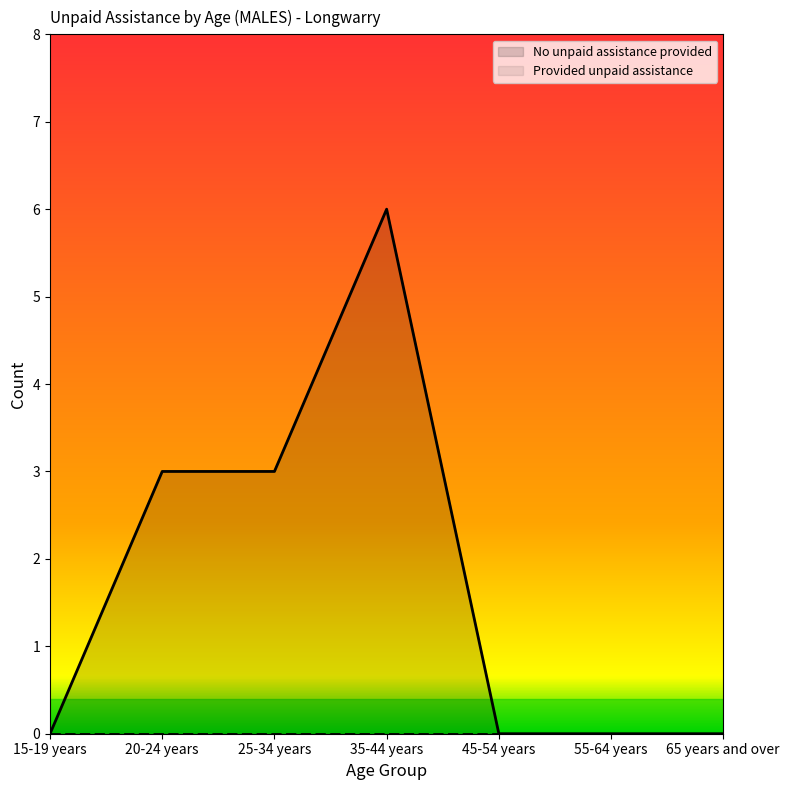

How many values exceed 0?

3